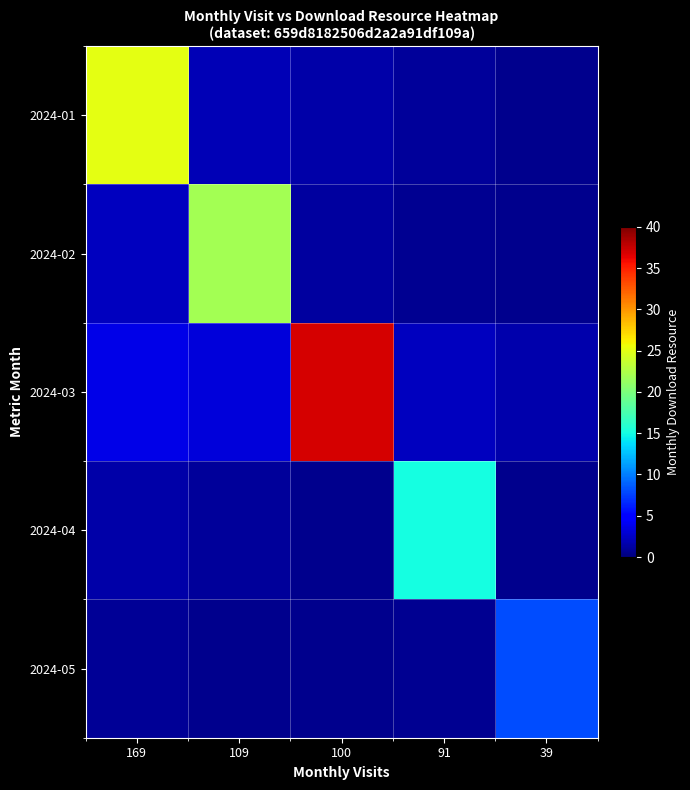

At how many categories does at least one series exceed 11?

4